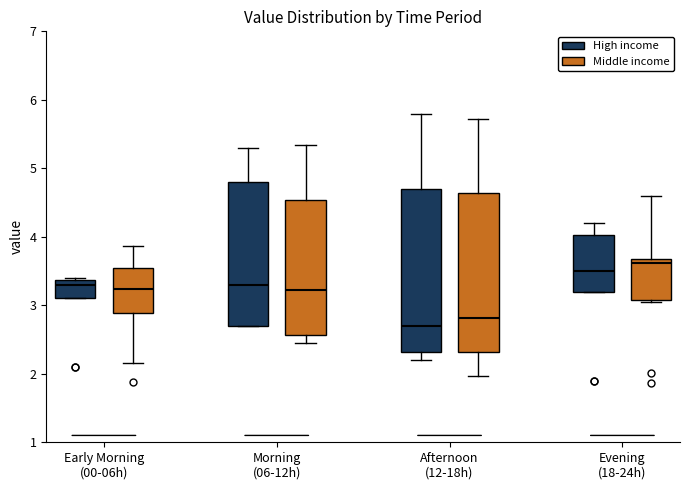

Where is the upper edge of the box for Early Morning (00-06h) (Middle income) on the y-axis? The values are not printed on the chart, so give them approximately, as read against the axis.

3.6